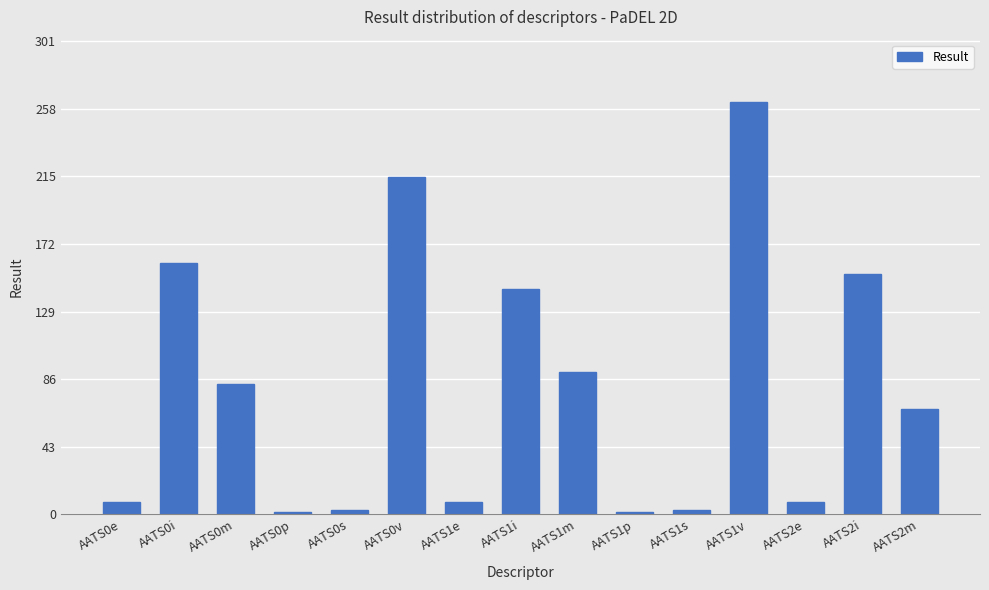

How many data points are less than 66?

7